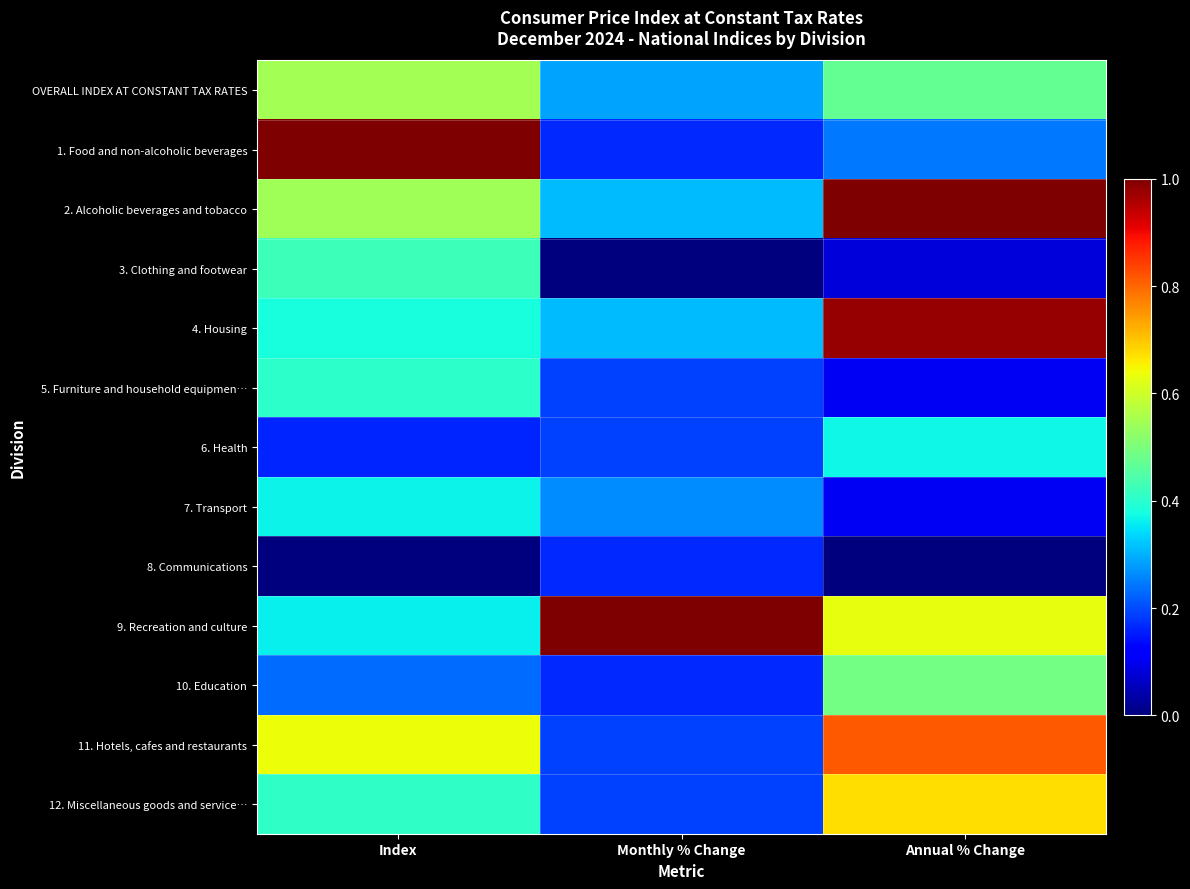

What is the difference between the highest and lowest values at Monthly % Change?

1.0